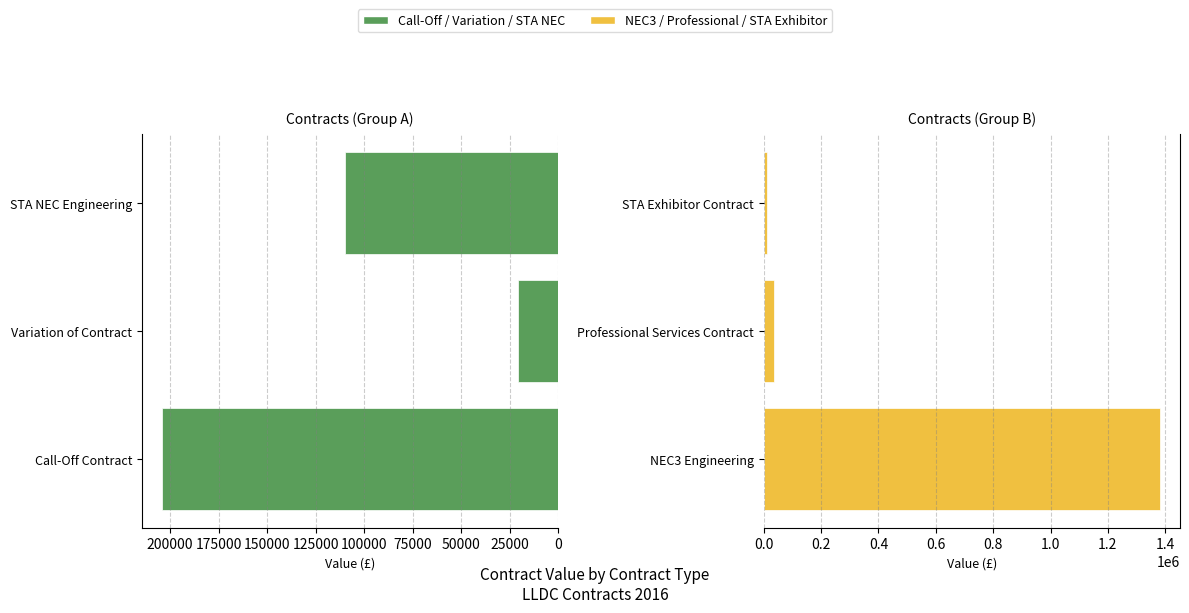

What is the highest value of the Call-Off / Variation / STA NEC series?

204303.8